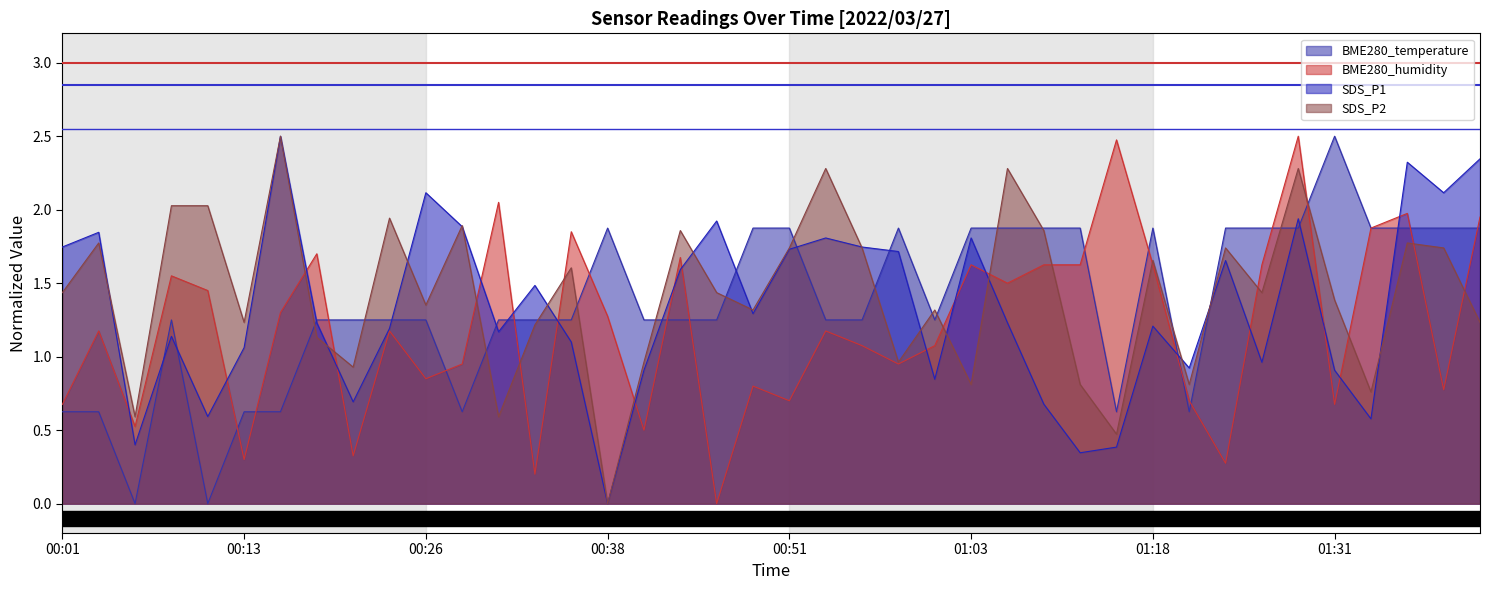

Is it true that threshold_high equals 5.0 at 00:13?

False